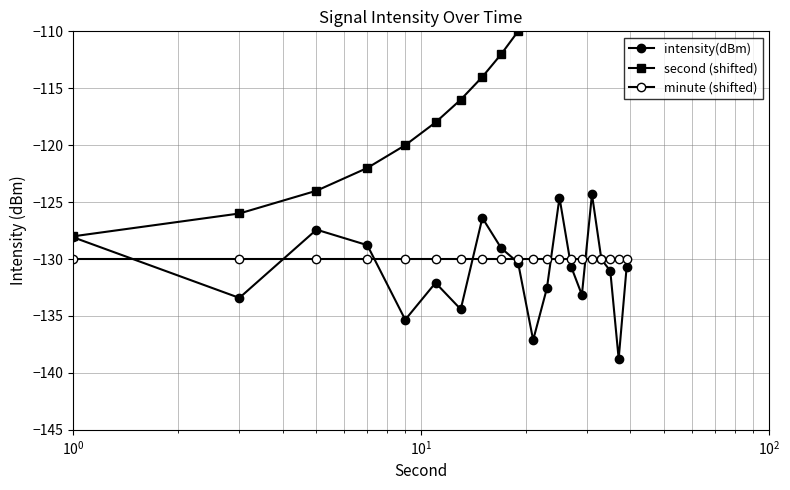

What is the average value of the minute (shifted) series?

-130.0